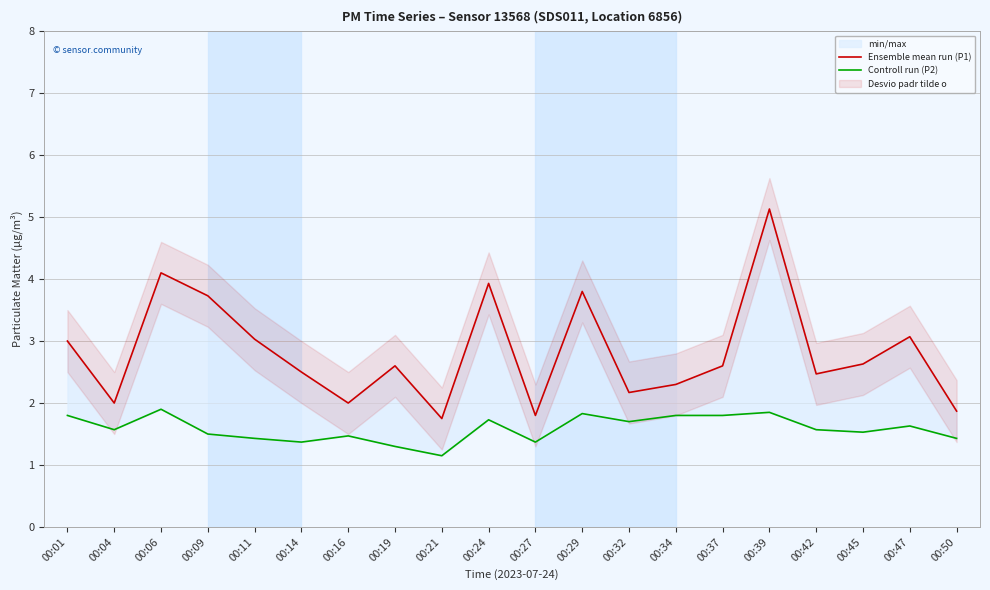

Is it true that Ensemble mean run (P1) equals 2.7 at 00:16?

False